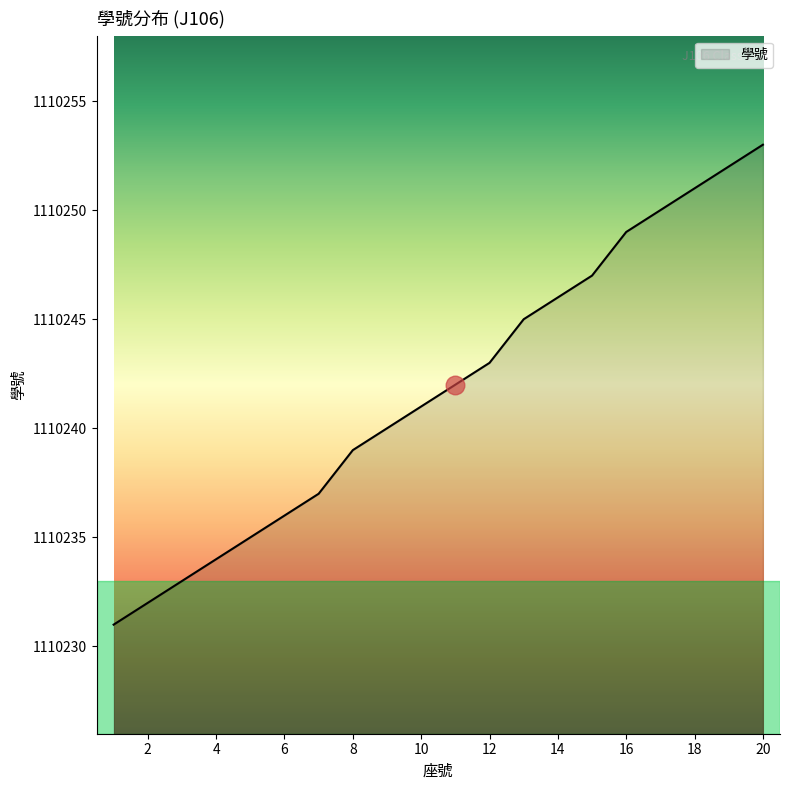

What is the difference between the maximum and minimum values?

22